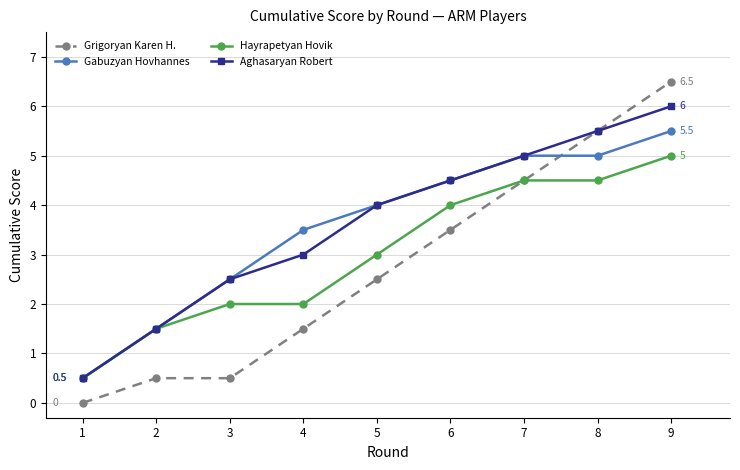

Reading right to left, extract all data points from this chart.

Grigoryan Karen H.: 9=6.5	8=5.5	7=4.5	6=3.5	5=2.5	4=1.5	3=0.5	2=0.5	1=0.0
Gabuzyan Hovhannes: 9=5.5	8=5.0	7=5.0	6=4.5	5=4.0	4=3.5	3=2.5	2=1.5	1=0.5
Hayrapetyan Hovik: 9=5.0	8=4.5	7=4.5	6=4.0	5=3.0	4=2.0	3=2.0	2=1.5	1=0.5
Aghasaryan Robert: 9=6.0	8=5.5	7=5.0	6=4.5	5=4.0	4=3.0	3=2.5	2=1.5	1=0.5